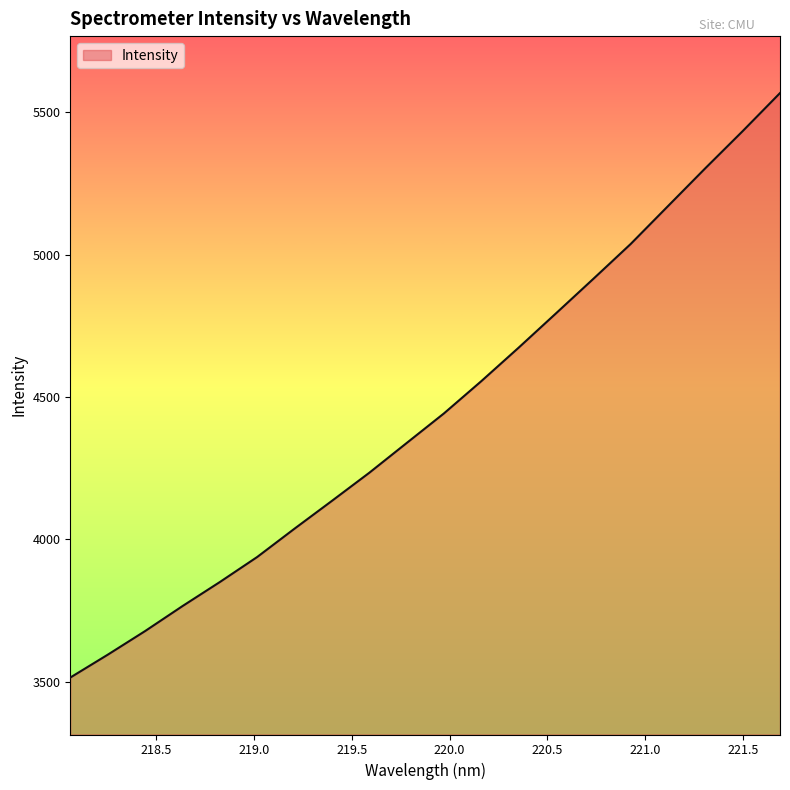

What is the greatest value displayed?

5567.4